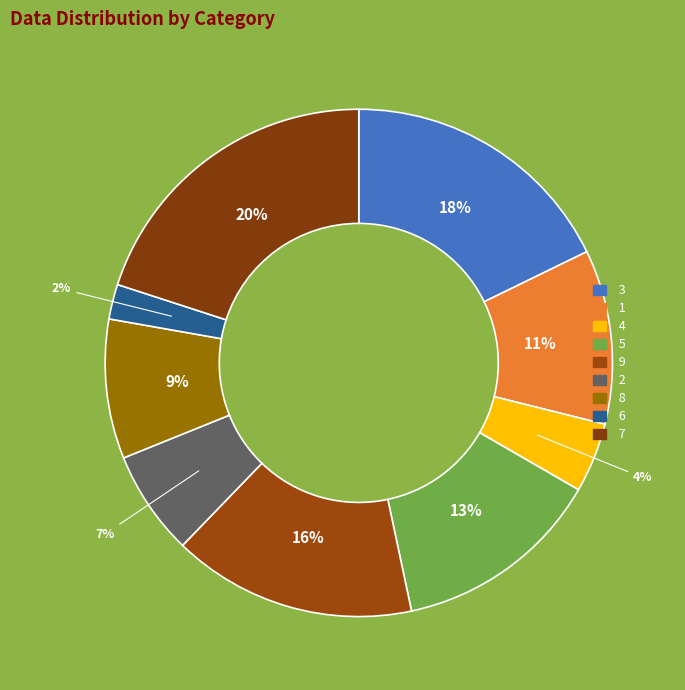

To the nearest percent, what portion does 1 represent?

11%